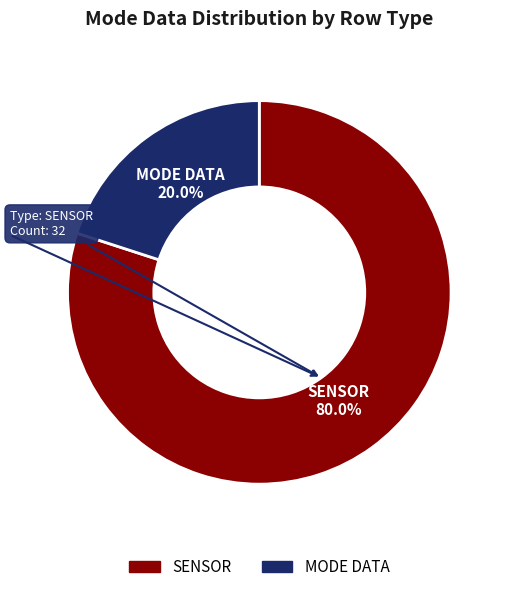

Is there any slice that represents more than half of the pie?

Yes